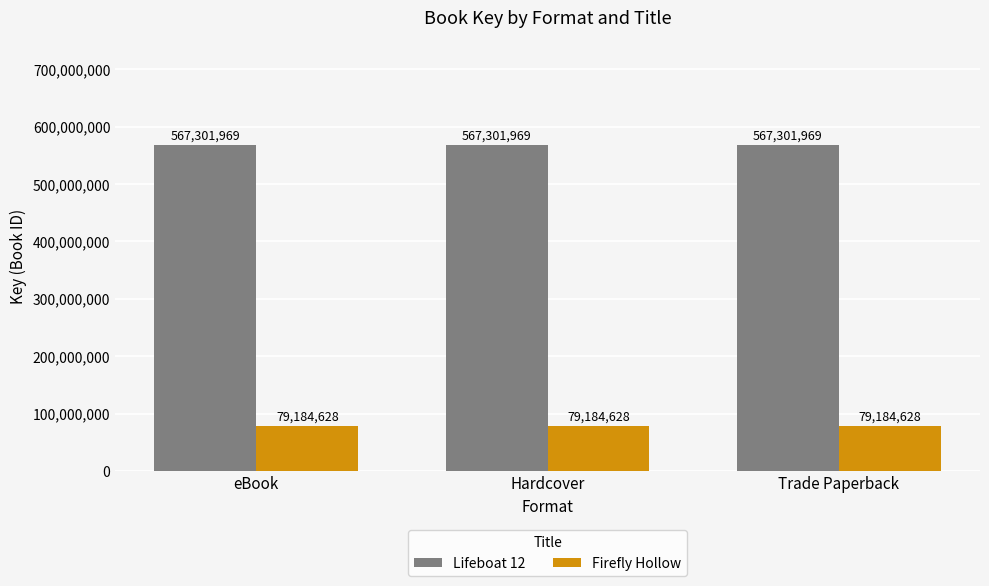

True or false: Firefly Hollow has a value of 79184628 at Trade Paperback.

True